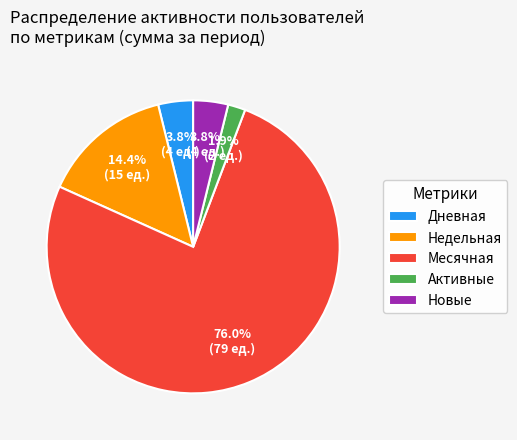

What is the smallest slice in the pie chart?

Активные